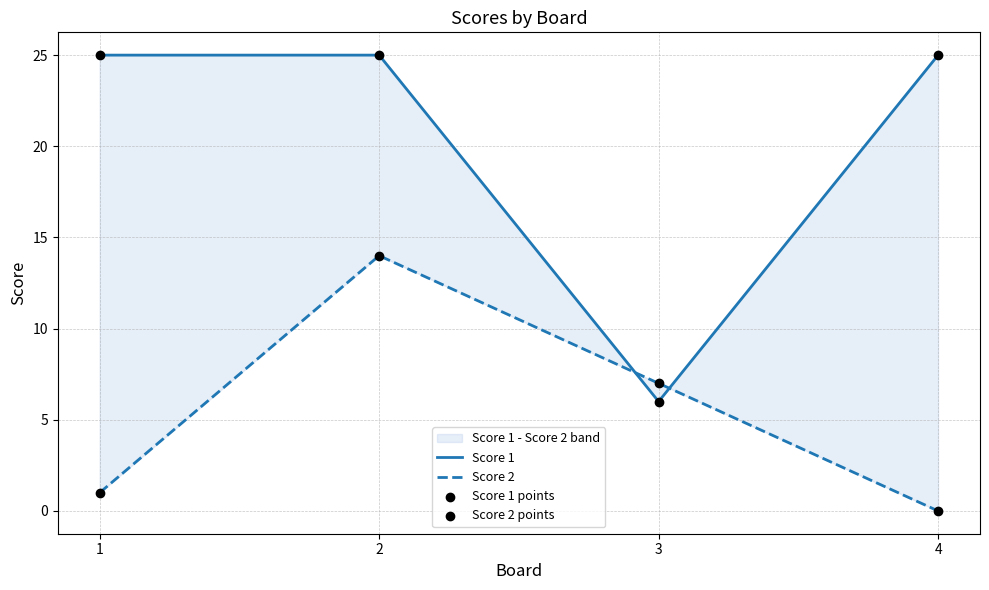

At which category is the sum across all series the highest?

2